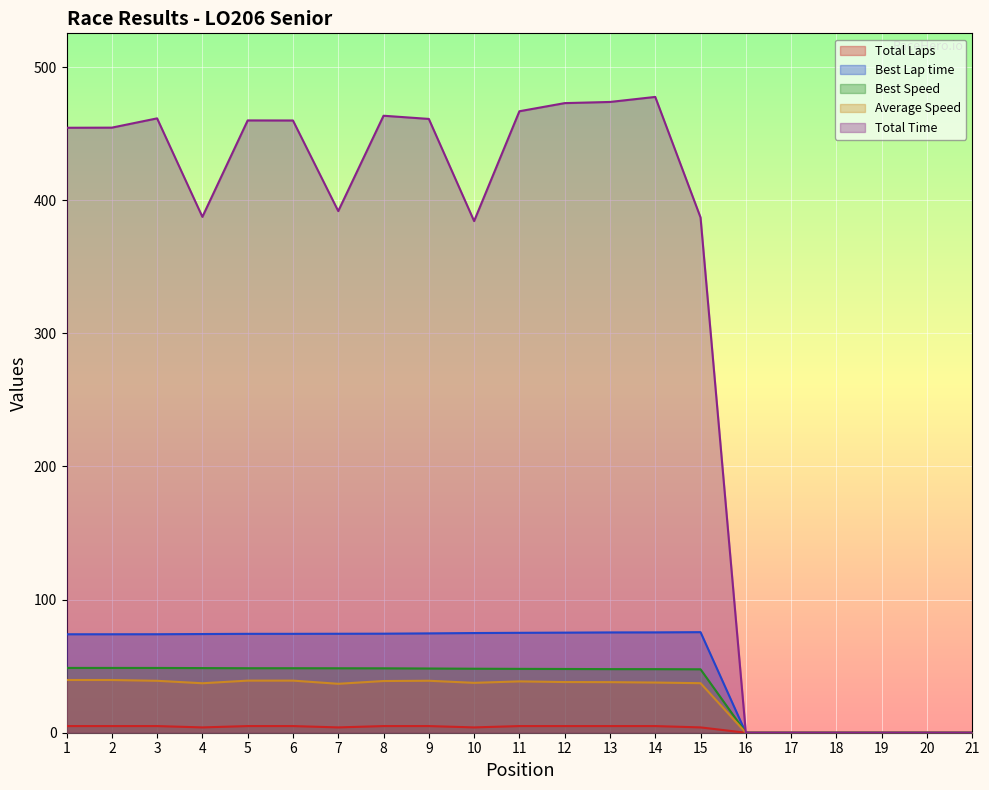

Between 7 and 12, which series saw the biggest shift?

Total Time